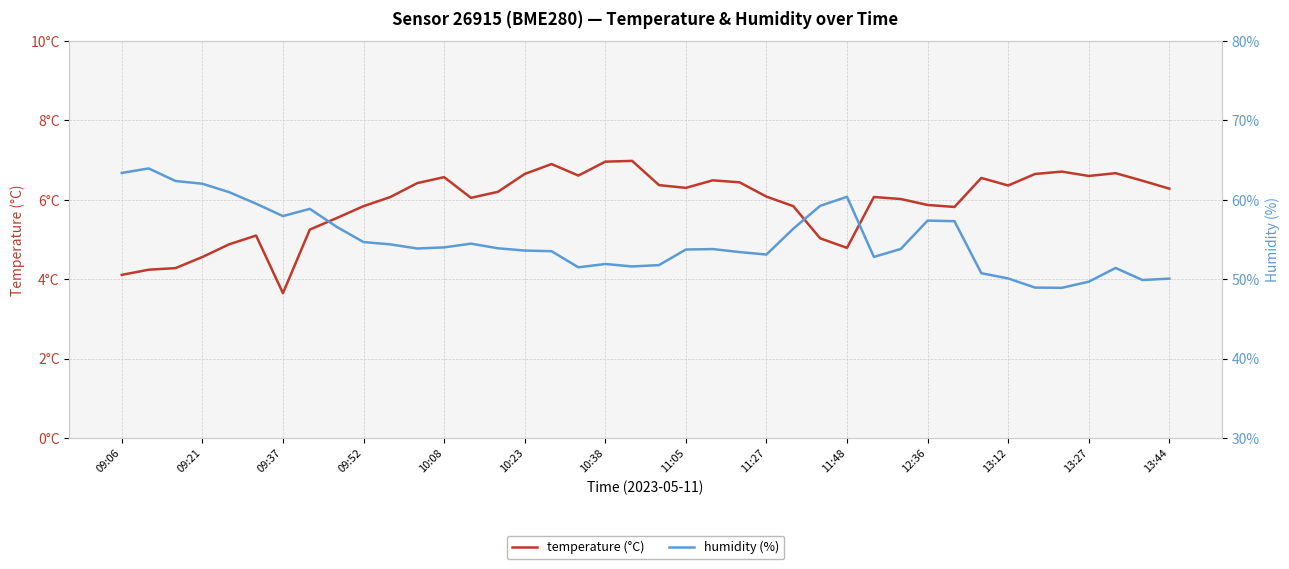

How many lines are shown in the chart?

2